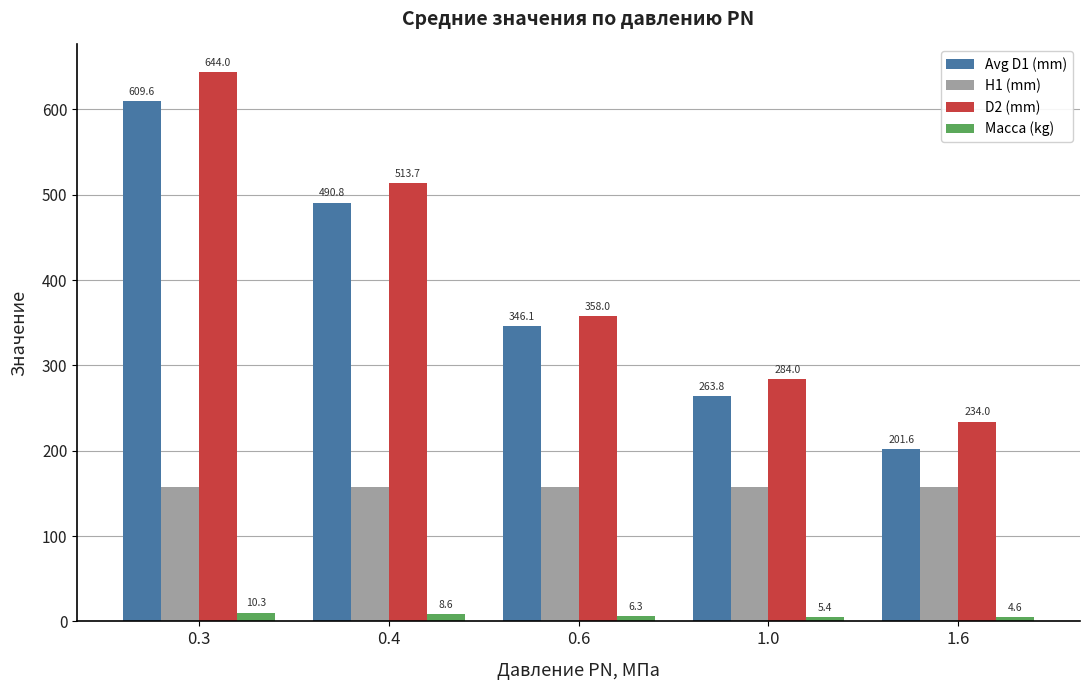

At which category is the sum across all series the highest?

0.3